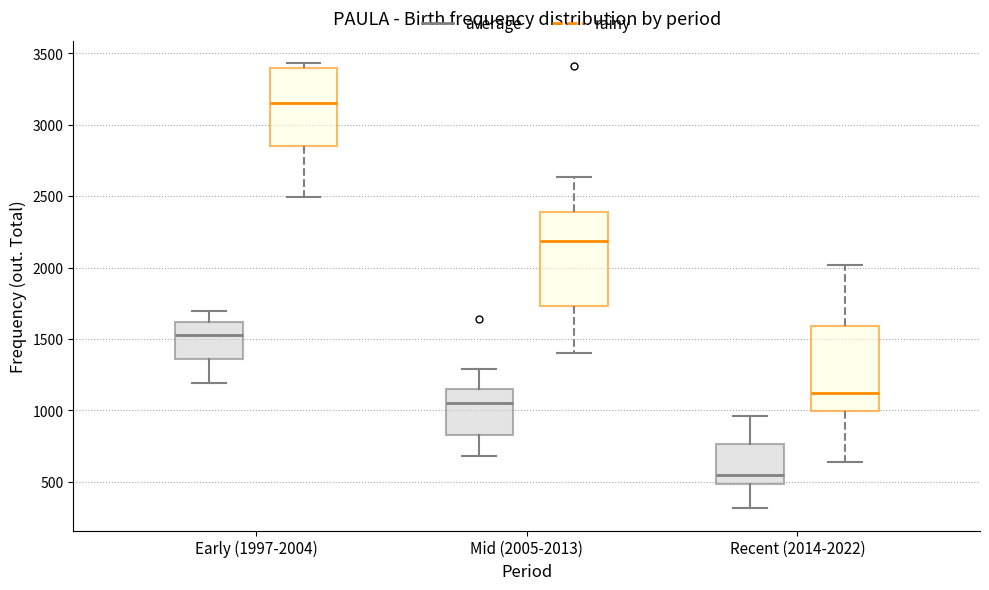

Where is the upper edge of the box for Early (1997-2004) (average) on the y-axis? The values are not printed on the chart, so give them approximately, as read against the axis.

1600